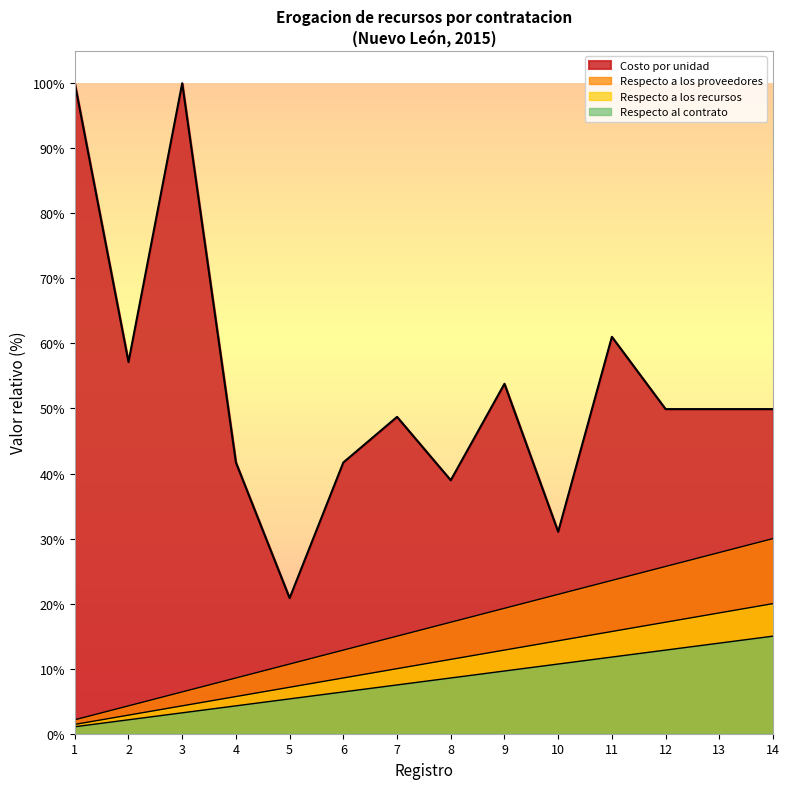

True or false: Costo por unidad and Respecto a los recursos intersect in this chart.

False